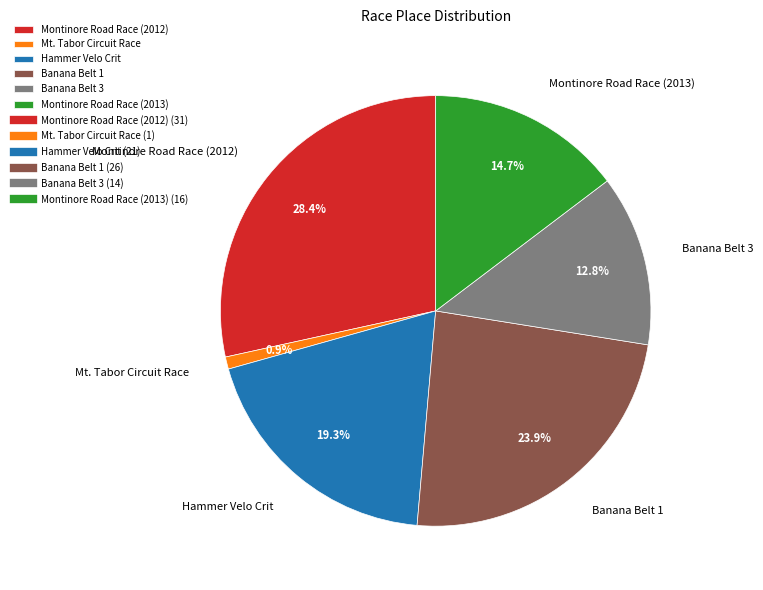

Approximately how many times larger is the value at Montinore Road Race (2013) compared to Mt. Tabor Circuit Race?

16.0